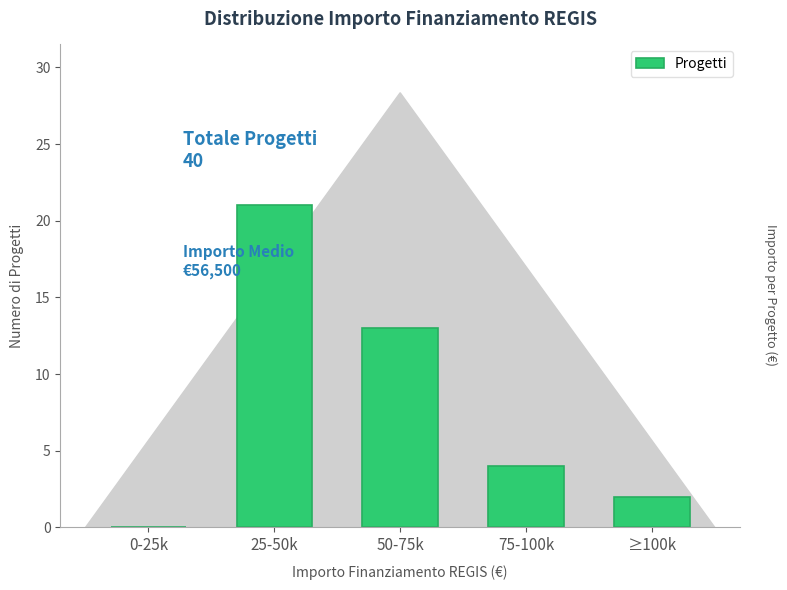

Reading left to right, extract all data points from this chart.

0-25k=0	25-50k=21	50-75k=13	75-100k=4	≥100k=2